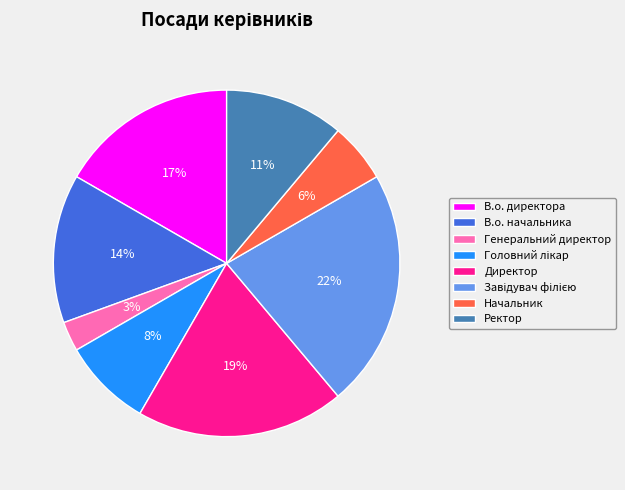

What is the smallest slice in the pie chart?

Генеральний директор